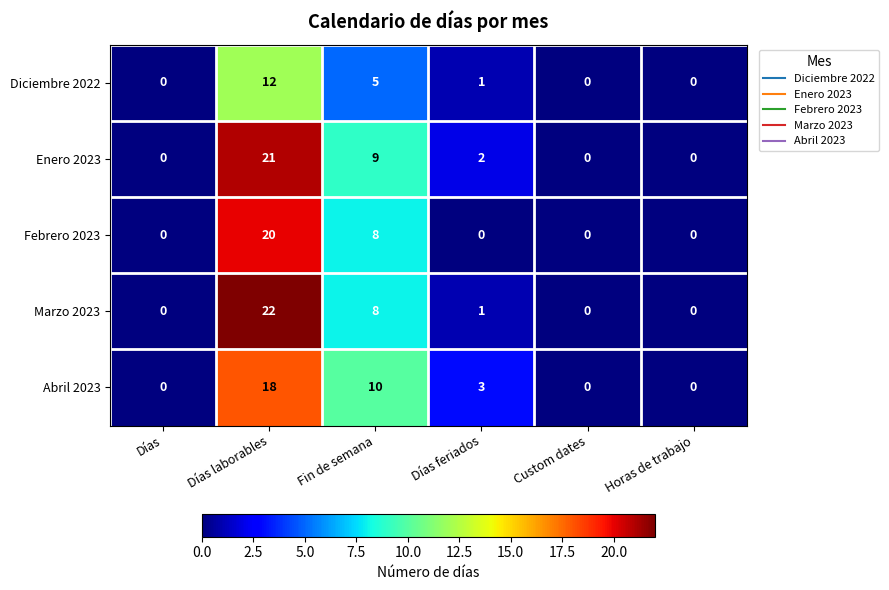

What is the greatest value displayed?

22